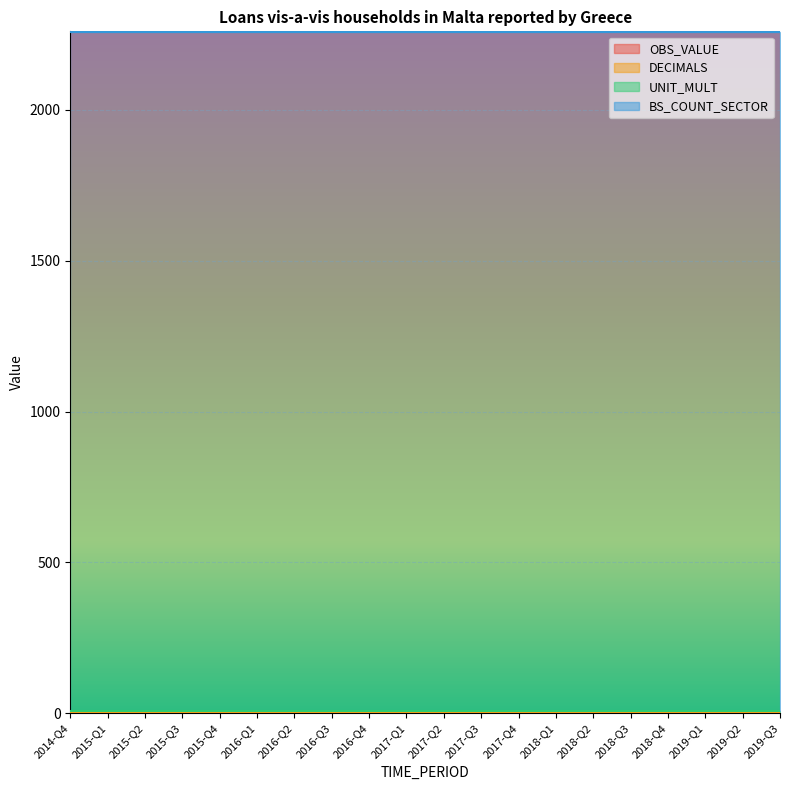

Between 2017-Q4 and 2015-Q4, which is larger?

2017-Q4